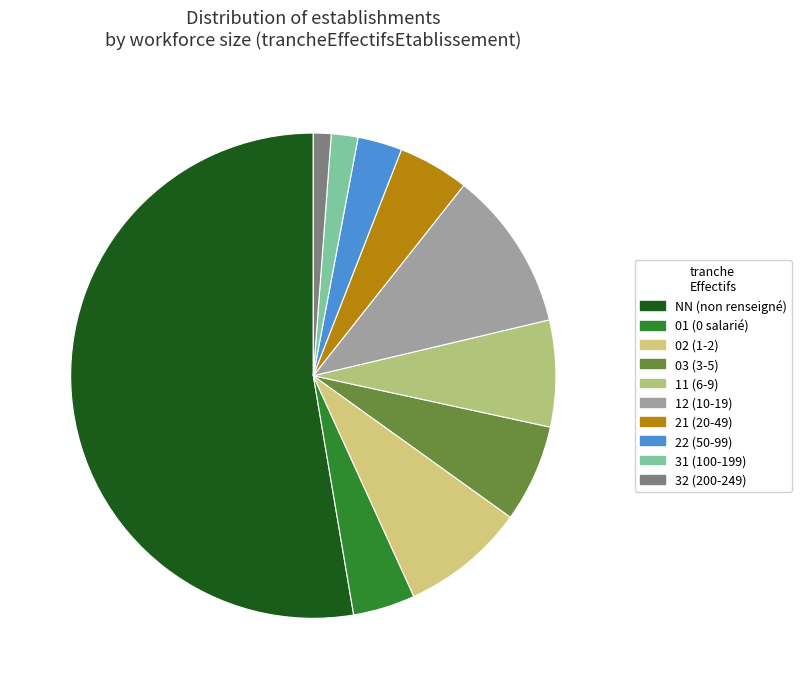

To the nearest percent, what is the difference between the 31 and NN slice percentages?

51%